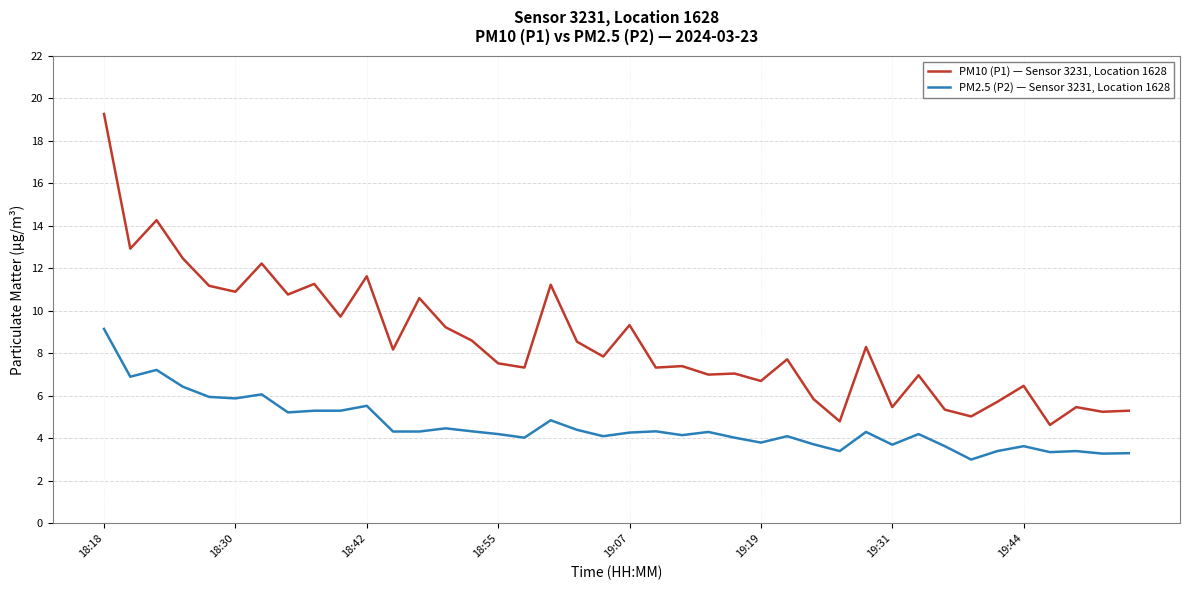

Count the number of categories in the chart.

40